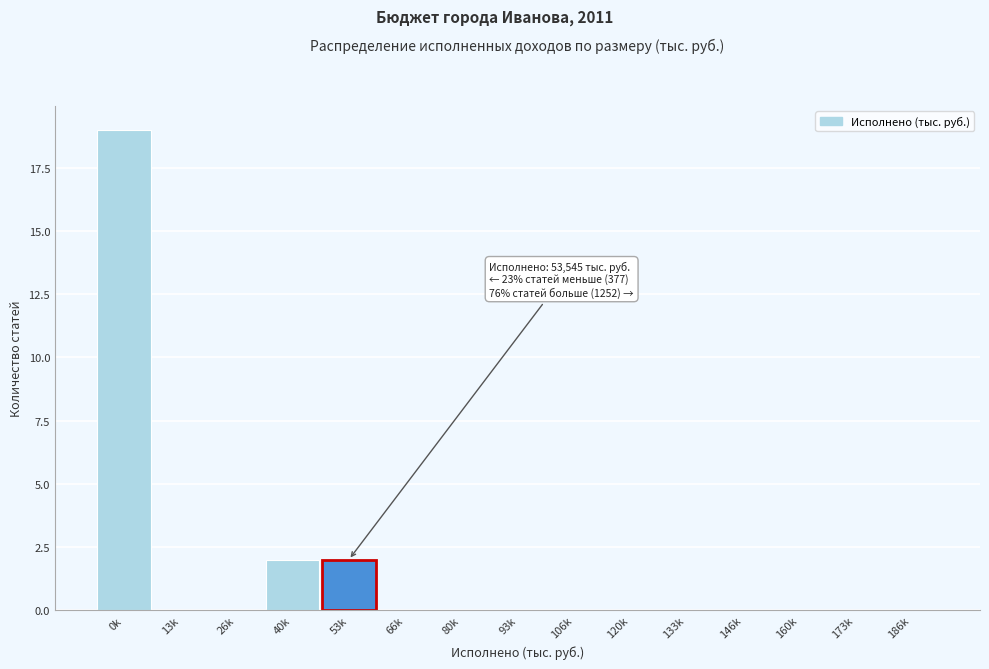

Reading left to right, list all the values displayed in this chart.

0k=19	13k=0	26k=0	40k=2	53k=2	66k=0	80k=0	93k=0	106k=0	120k=0	133k=0	146k=0	160k=0	173k=0	186k=0